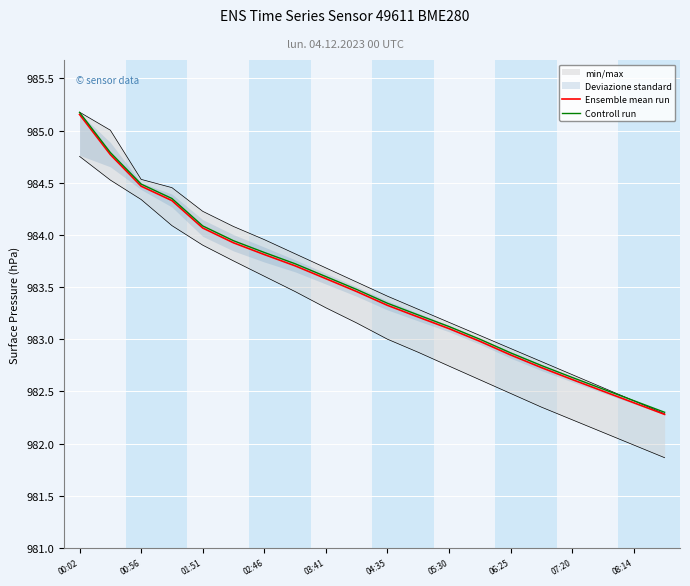

Rank the series by their average value, from lowest to highest.

Ensemble mean run, Controll run